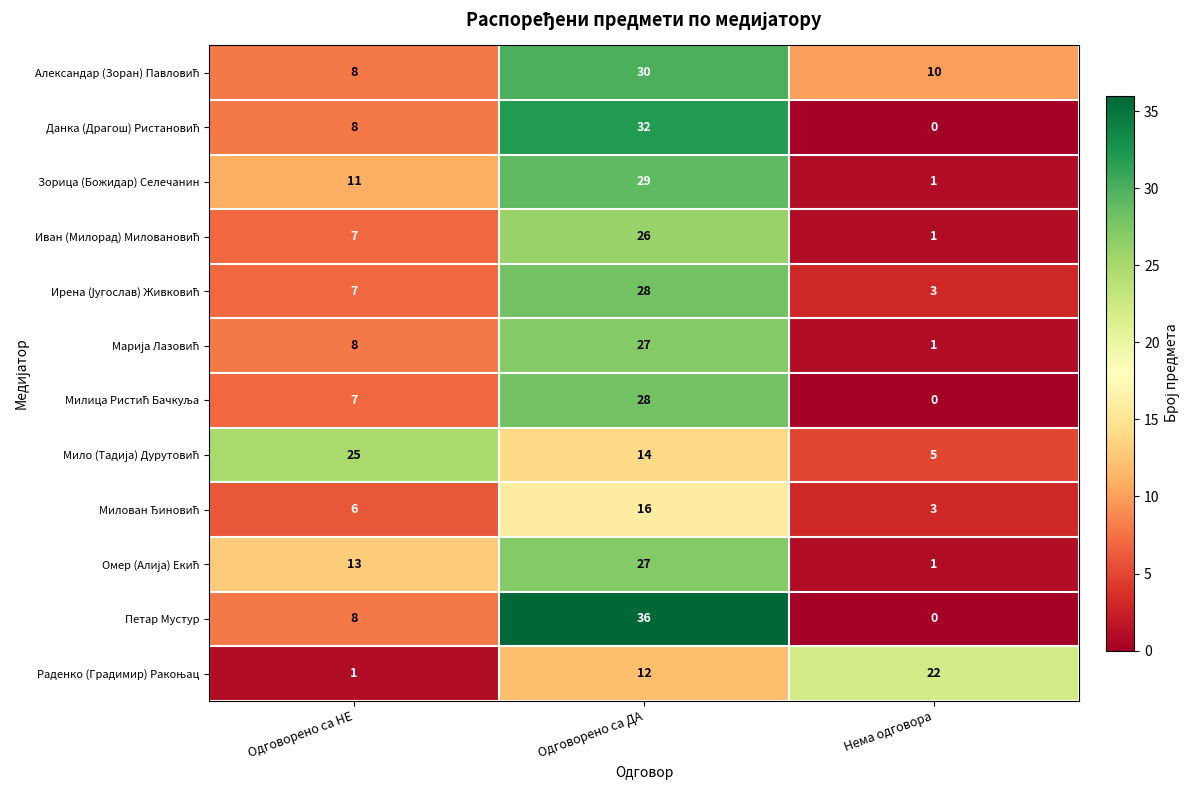

What is the spread (max minus min) of values at Нема одговора?

22